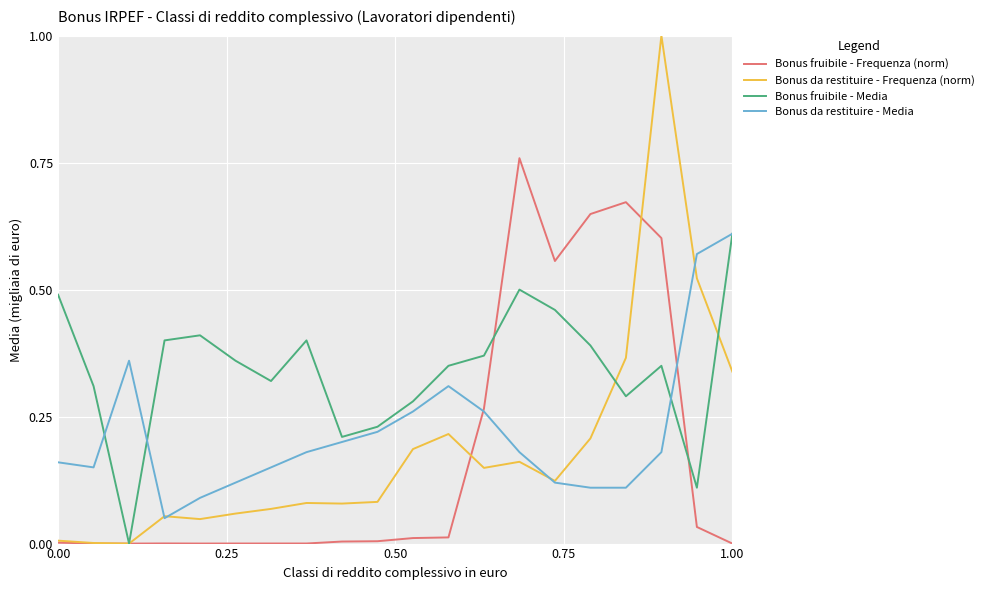

Which series has the largest range (max minus min)?

Bonus da restituire - Frequenza (norm)